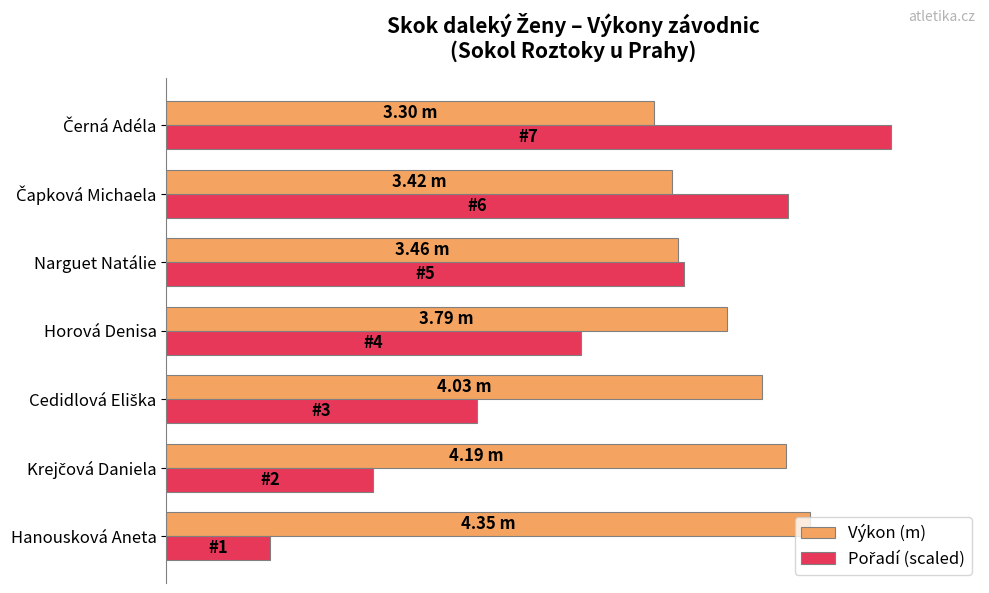

What are all the series names shown in the legend?

Výkon (m), Pořadí (scaled)